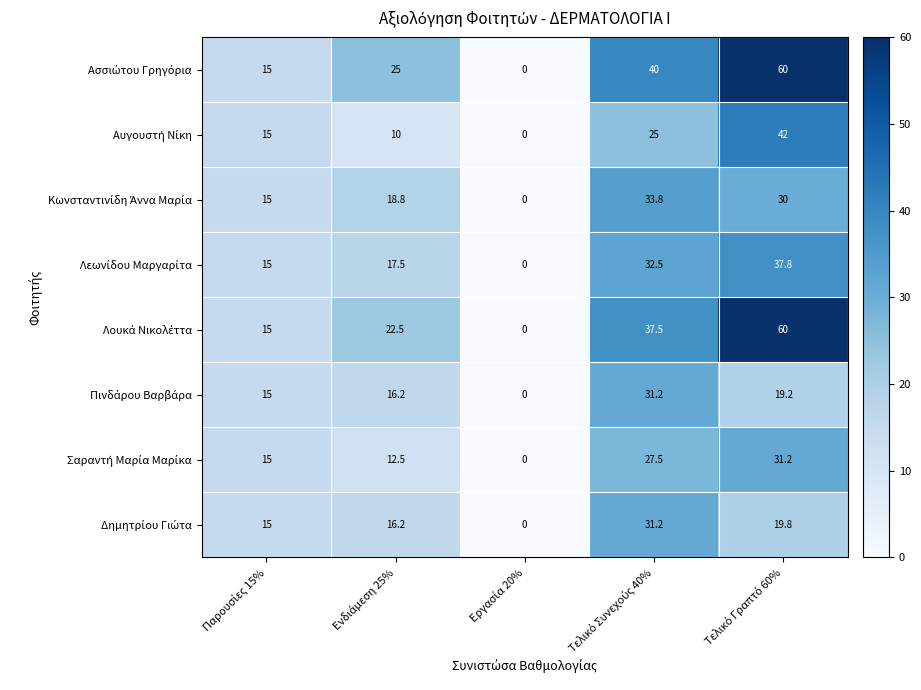

What is the greatest value displayed?

60.0